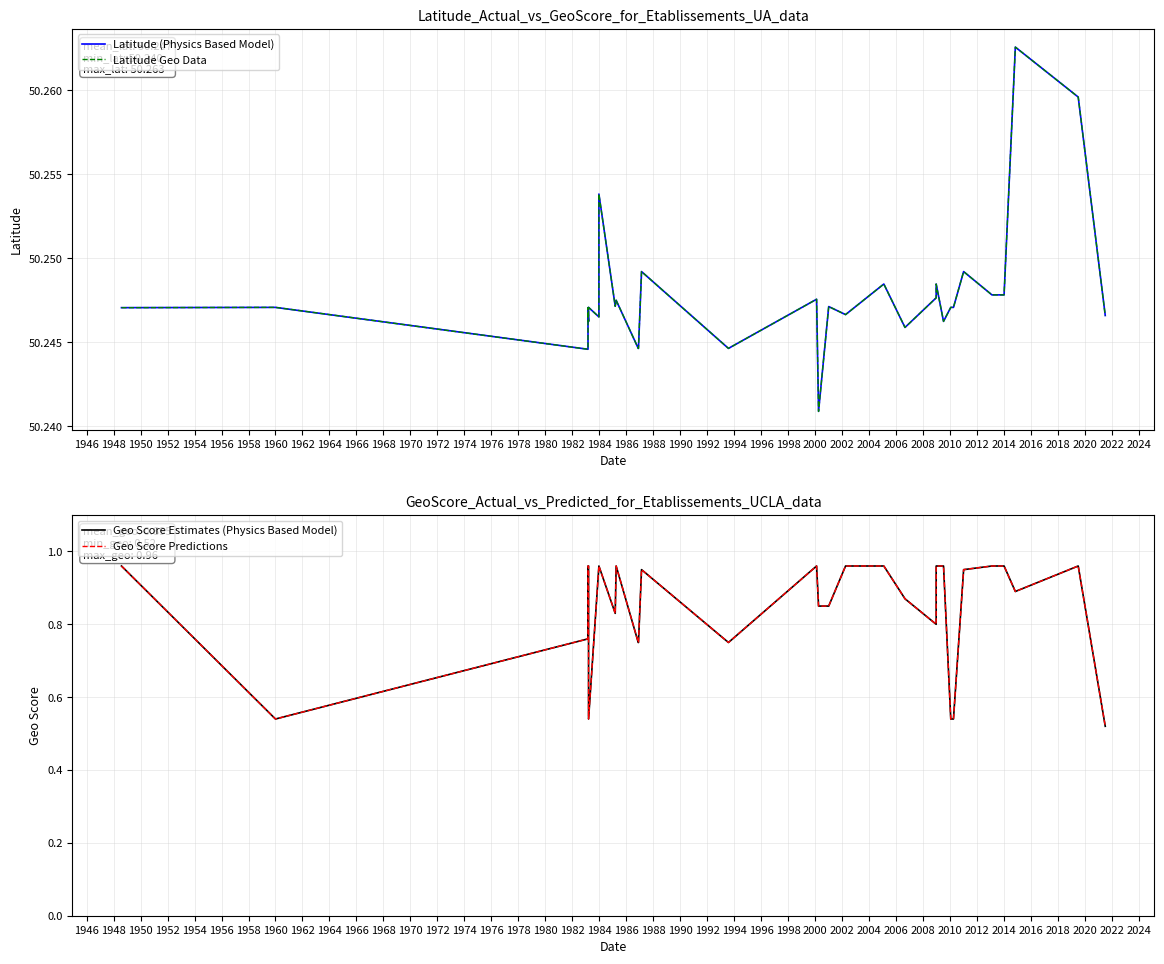

What is the difference between the maximum and minimum values in the Geo Score Predictions series?

0.4